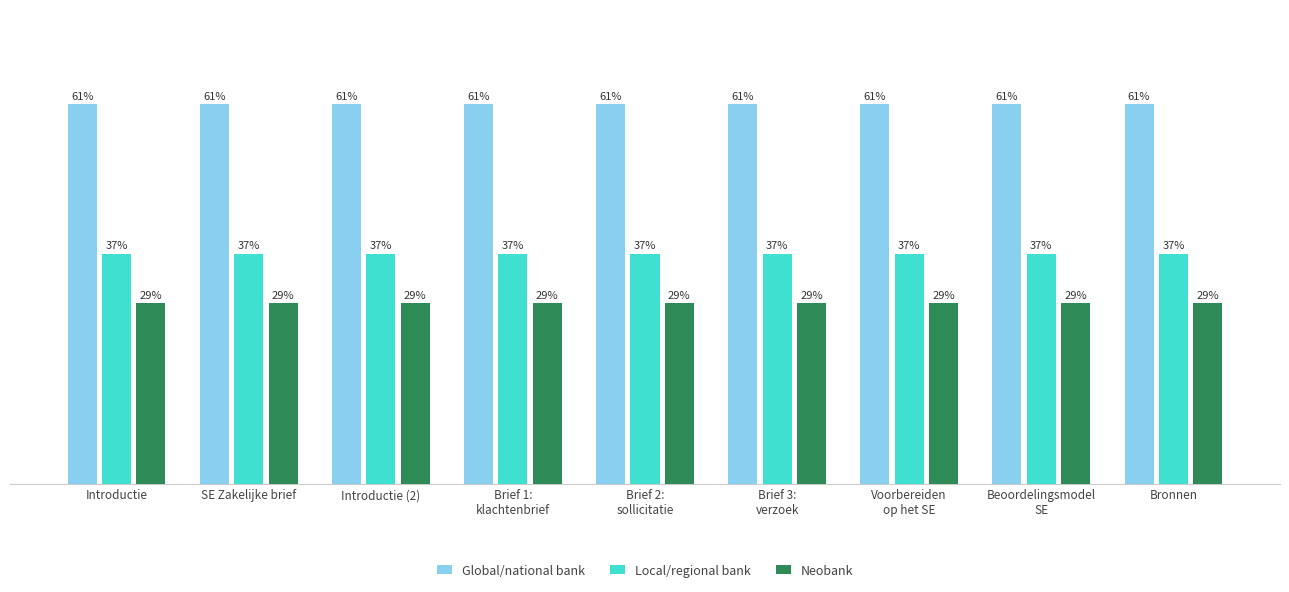

Which series has the largest total across all categories?

Global/national bank